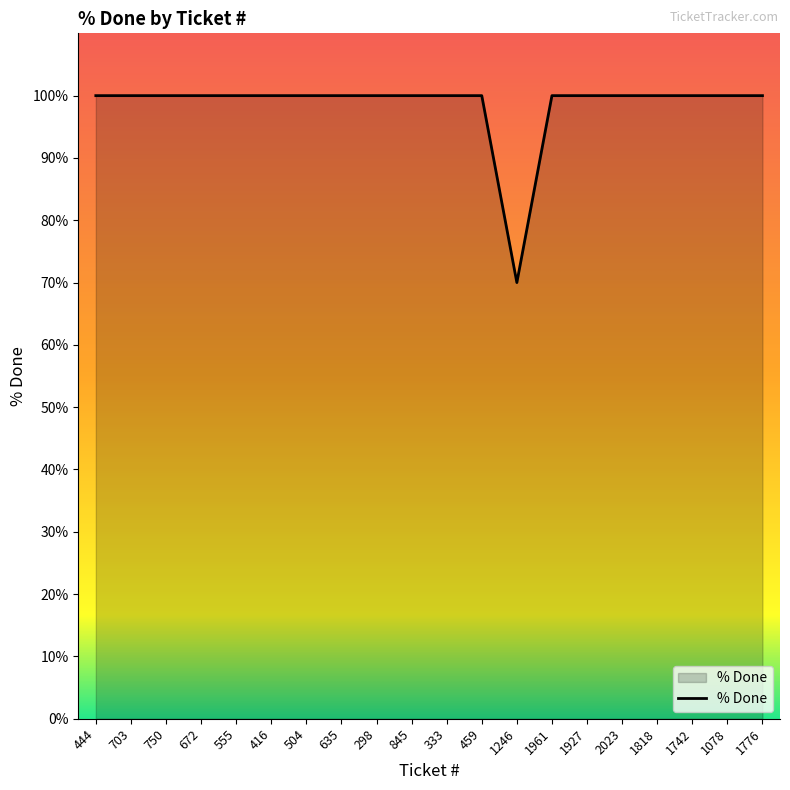

What is the minimum value shown in the chart?

70